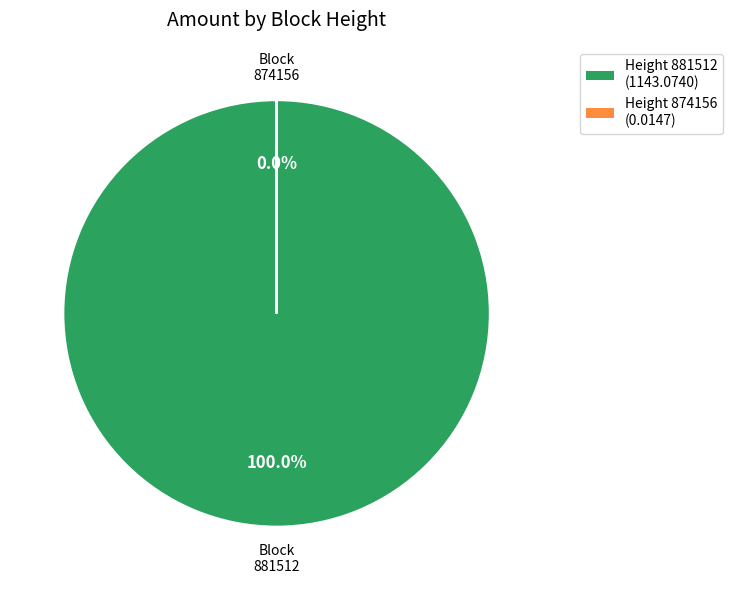

To the nearest percent, what percentage of the pie is Ordinary Payment (881512)?

100%